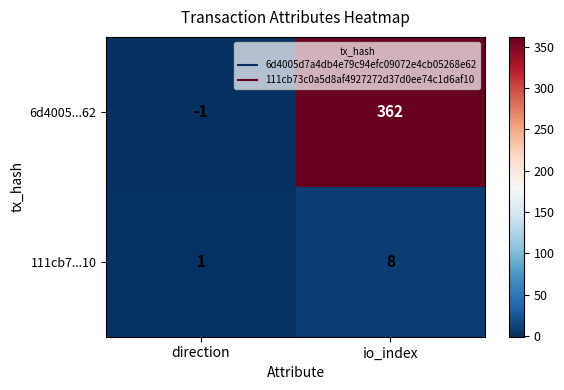

Rank the series at io_index from highest to lowest value.

6d4005...62, 111cb7...10